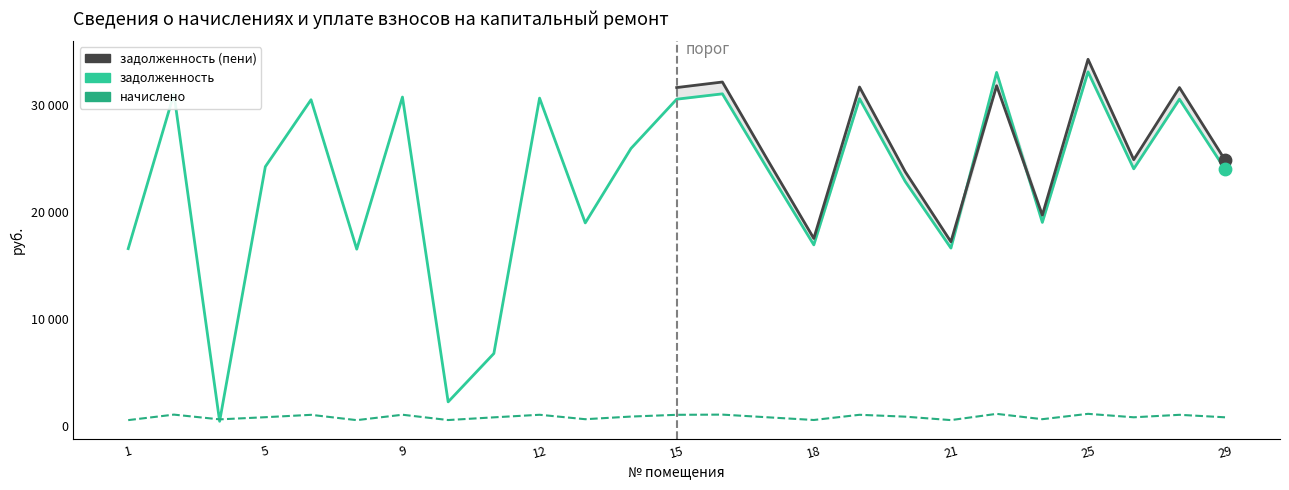

Which series contains the lowest Y value?

задолженность